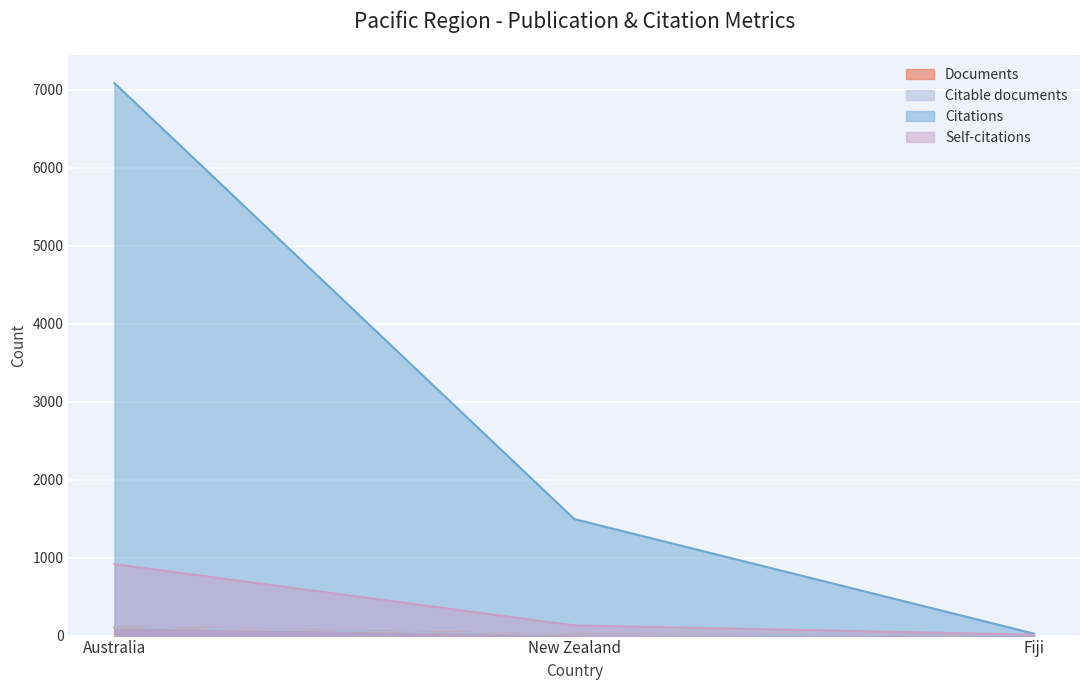

What position from the left is Fiji?

3